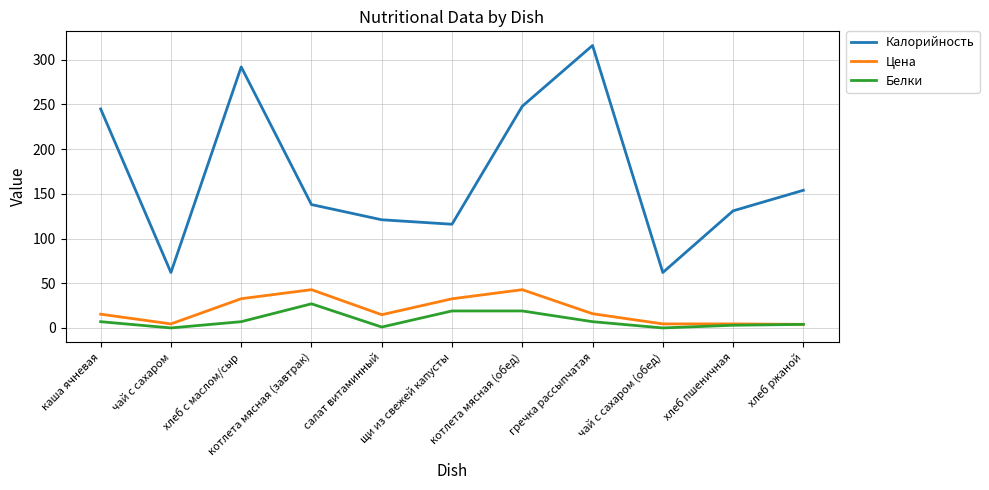

Does the chart have visible grid lines?

Yes